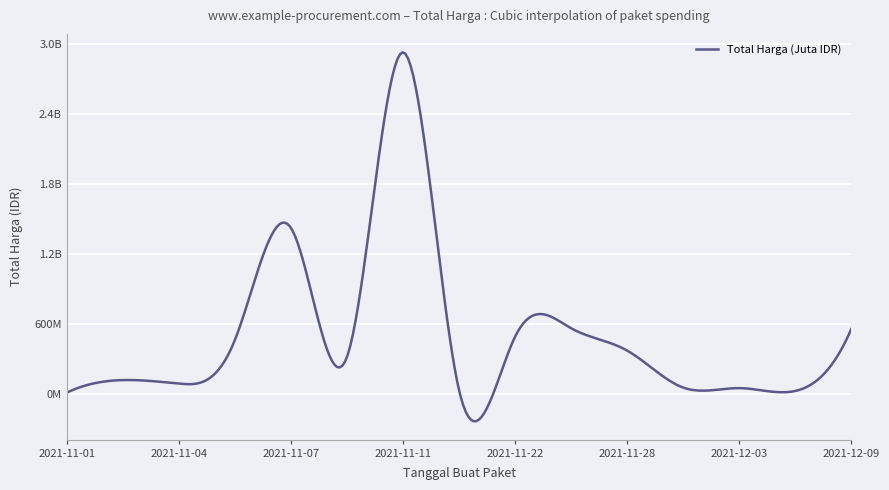

Does the chart have visible grid lines?

Yes